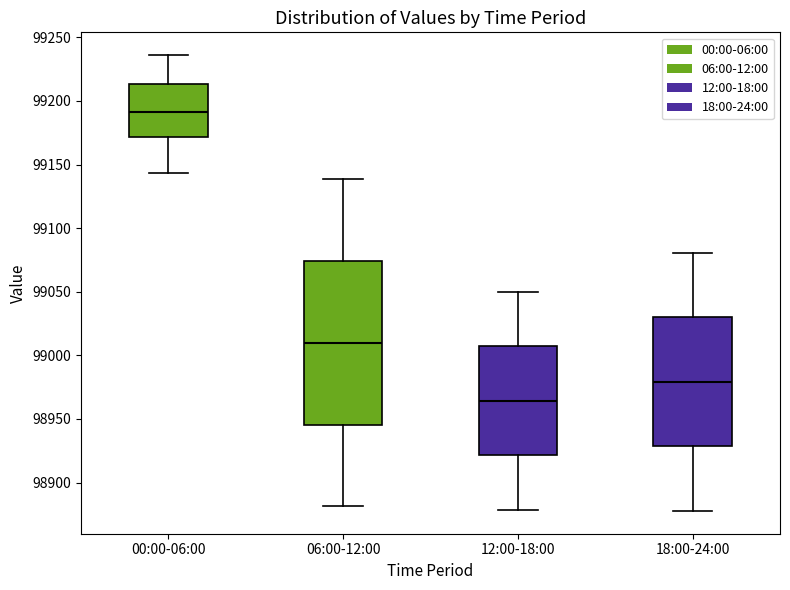

Which box is the tallest, from its lower edge to its upper edge?

06:00-12:00